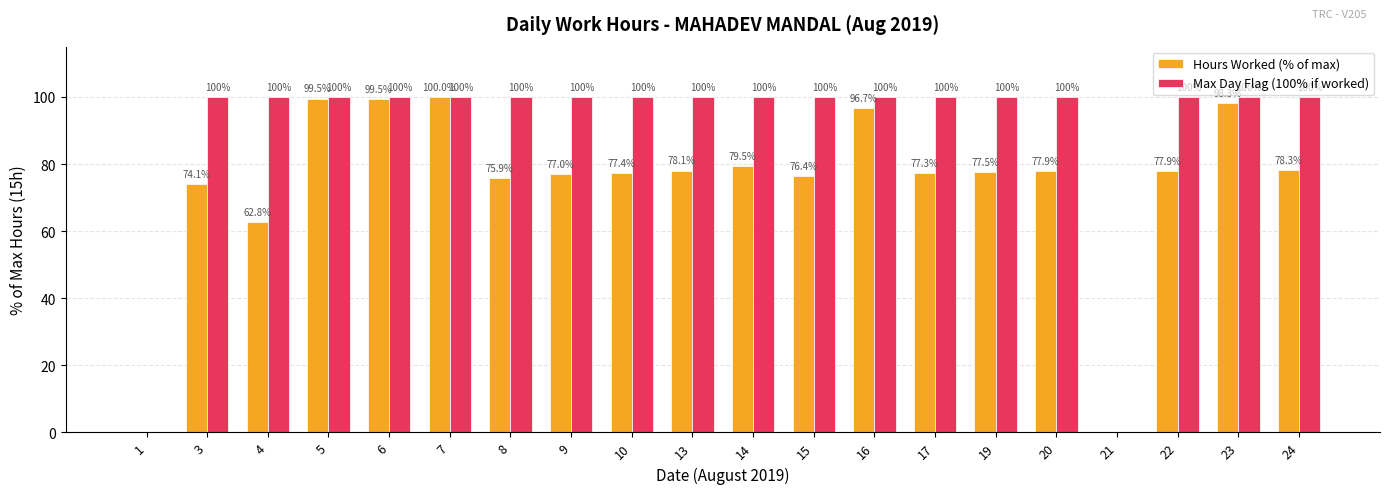

Which series changed the most between 6 and 13?

Hours Worked (% of max)